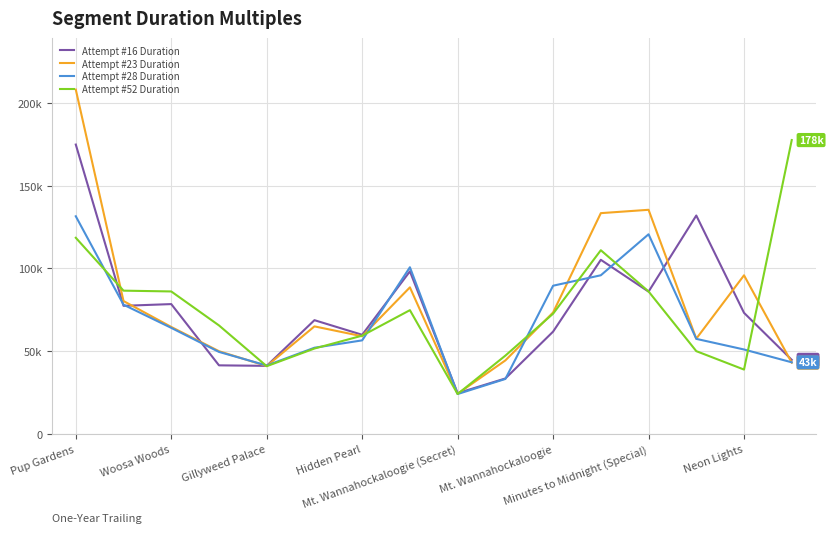

Does the chart display data point markers on the line(s)?

No